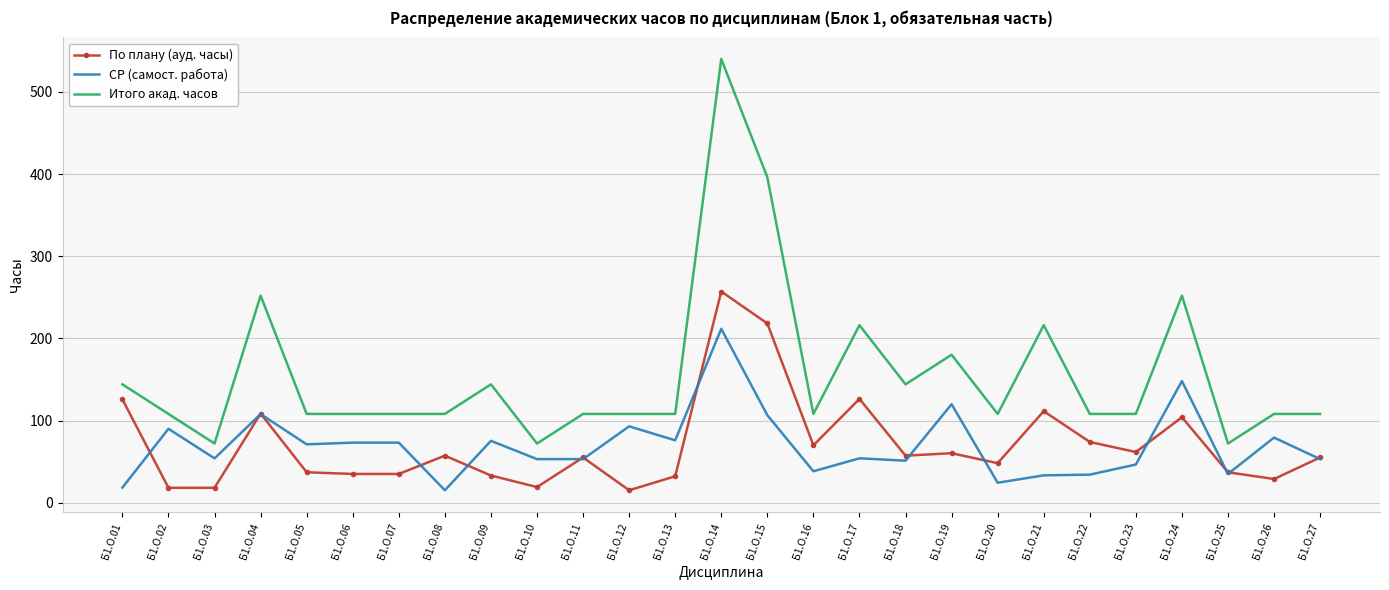

At which category is the sum across all series the highest?

Б1.О.14